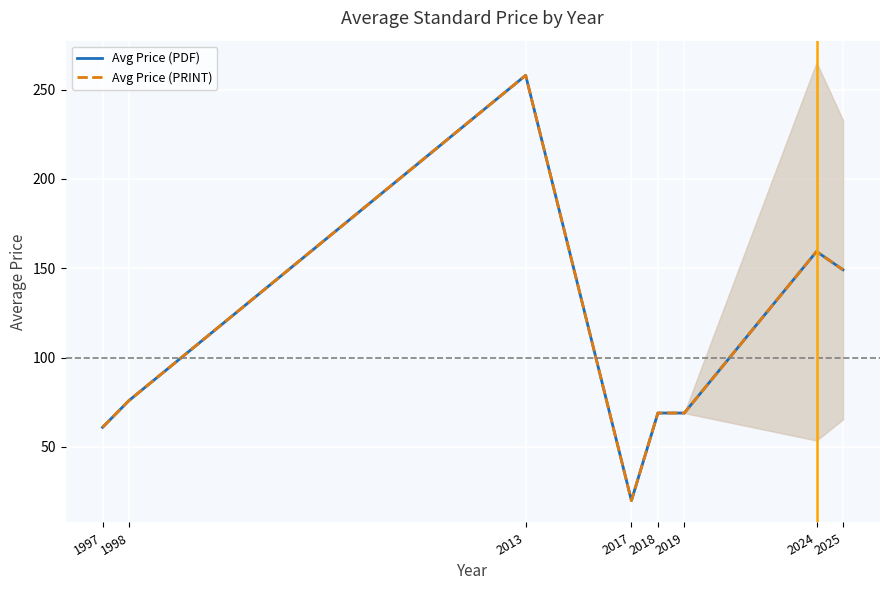

Reading left to right, what are all the values shown in this chart?

Avg Price (PDF): 1997=61.0	1998=76.0	2013=258.0	2017=20.0	2018=69.0	2019=69.0	2024=159.4	2025=149.2
Avg Price (PRINT): 1997=61.0	1998=76.0	2013=258.0	2017=20.0	2018=69.0	2019=69.0	2024=159.4	2025=149.2